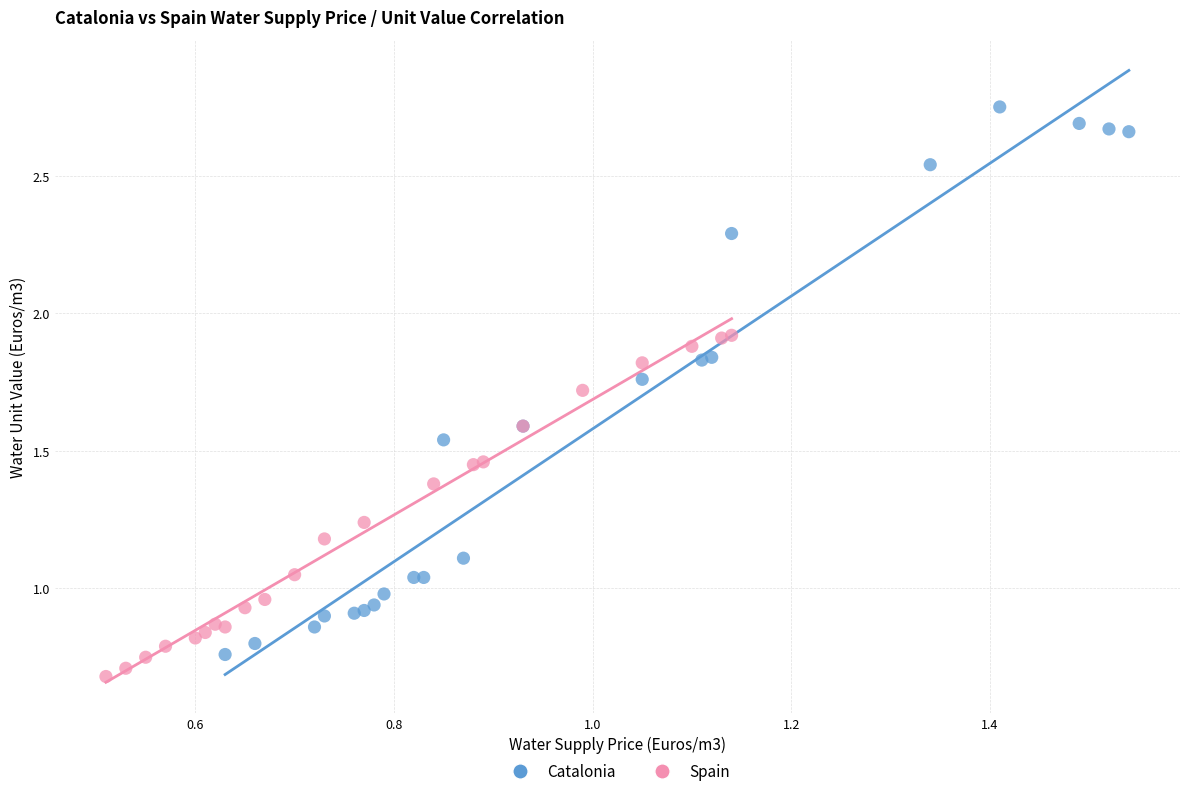

Which series contains the highest Y value?

Catalonia